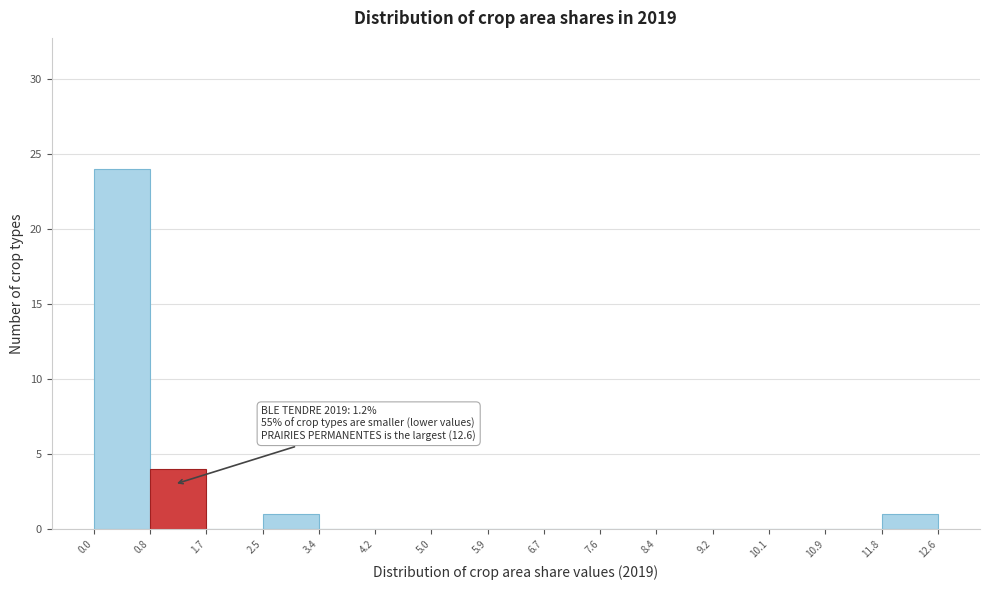

Over which range of the x-axis is the bar tallest?

0.0 to 0.8